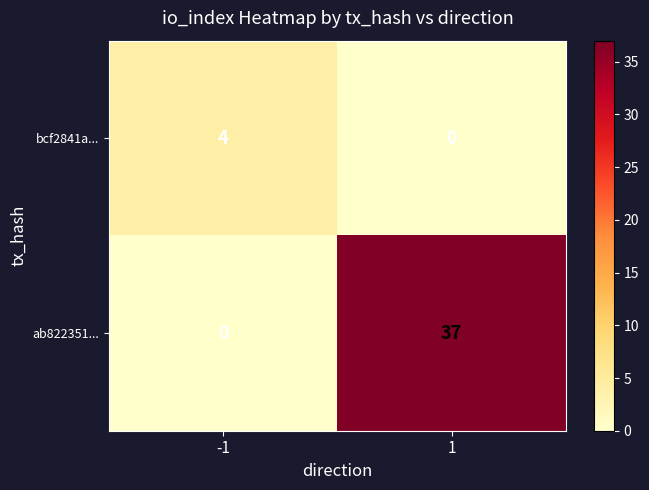

What is the maximum value shown in the chart?

37